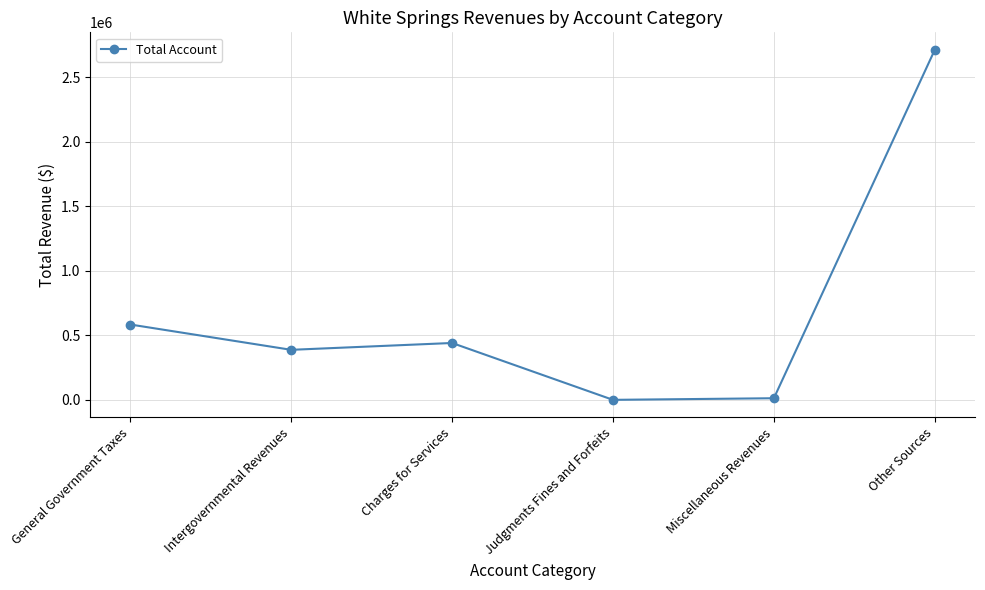

At which category does the data reach its first local valley?

Intergovernmental Revenues